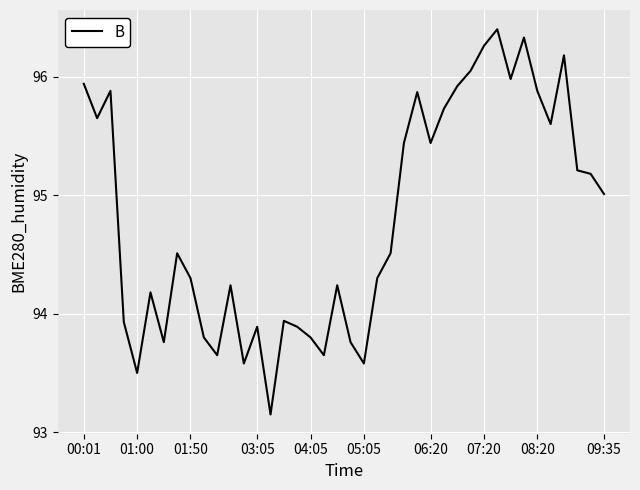

How many interior local valleys (lower than both neighbors) does the data have?

11